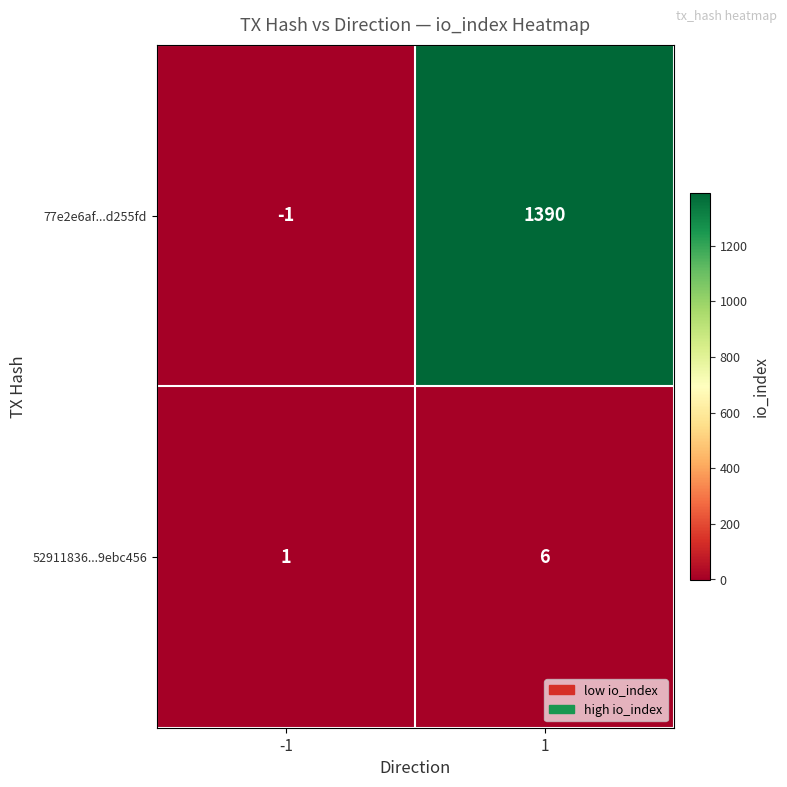

The value of 52911836...9ebc456 at 1 is 10. True or false?

False